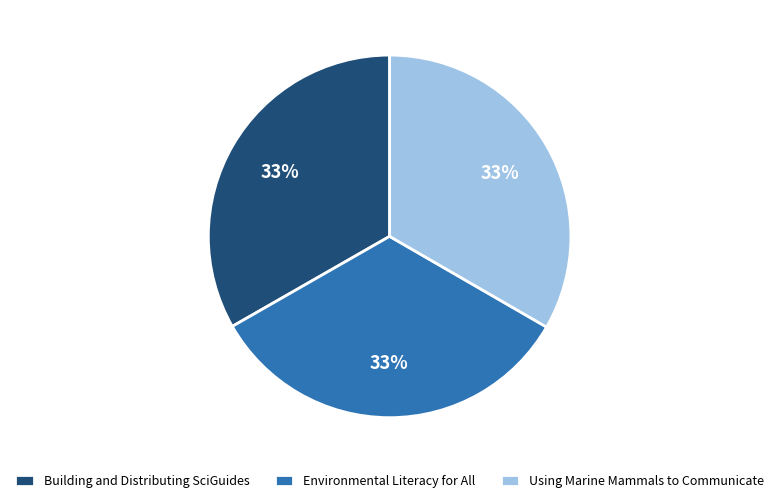

Approximately how many times larger is the value at Building and Distributing SciGuides compared to Environmental Literacy for All?

1.0